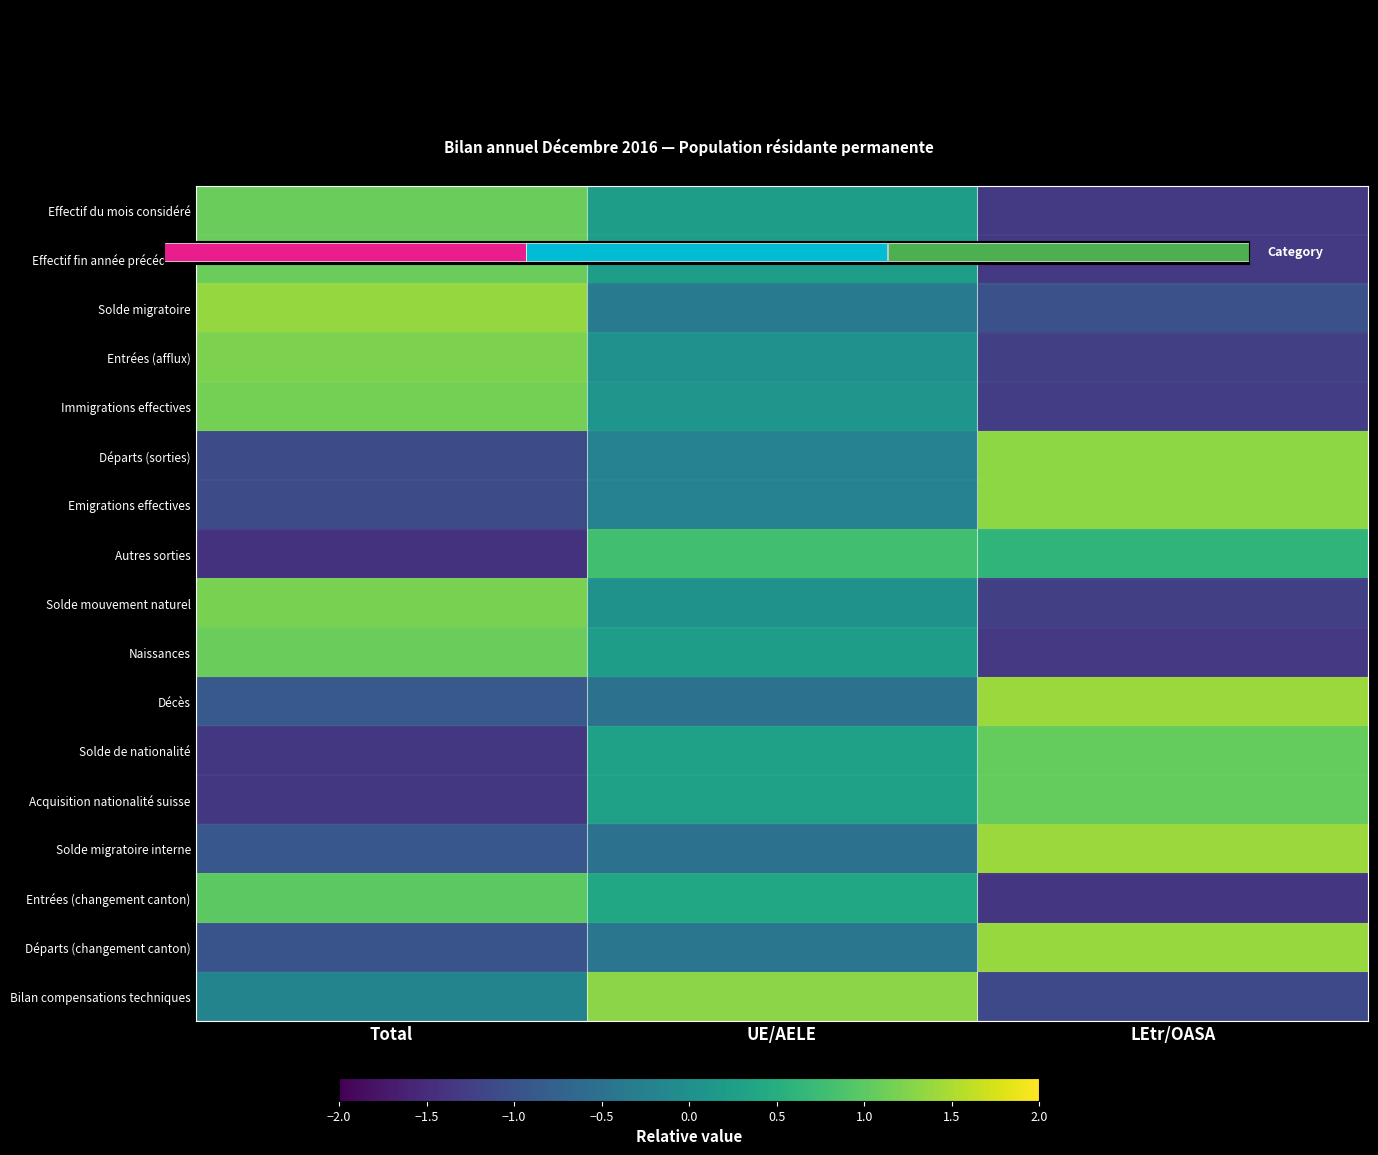

What is the total value across all series at UE/AELE?

1.7